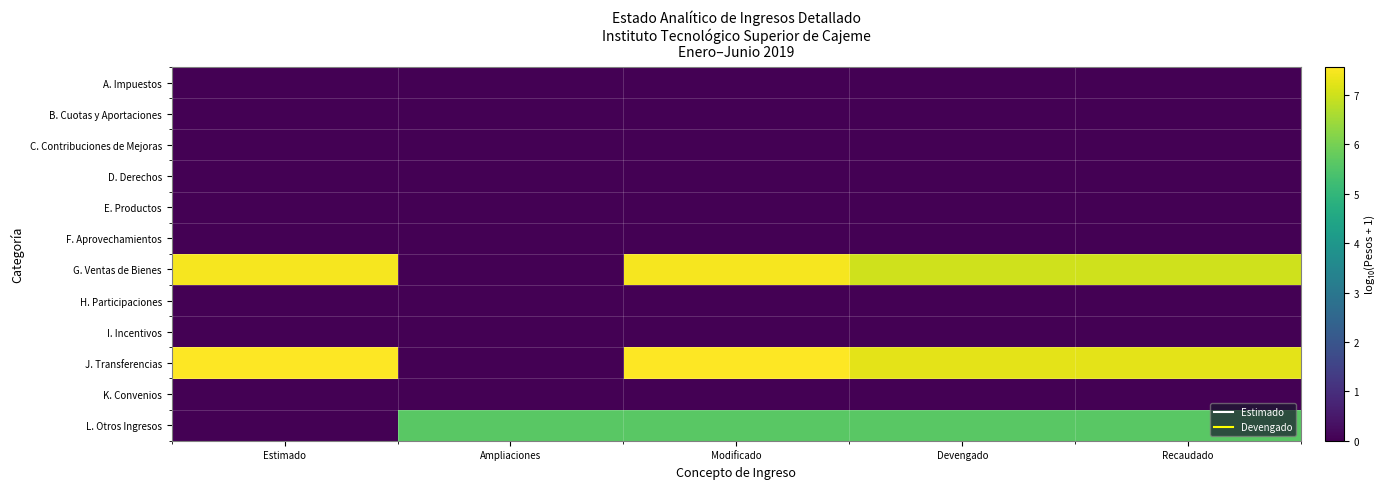

Count the number of data series in this chart.

12